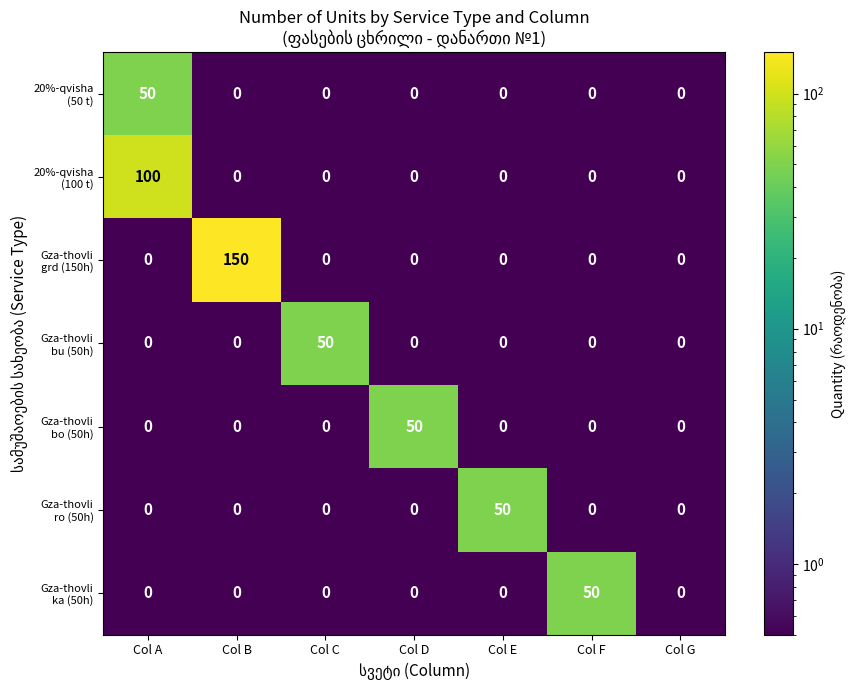

What is the total value across all series at Col D?

50